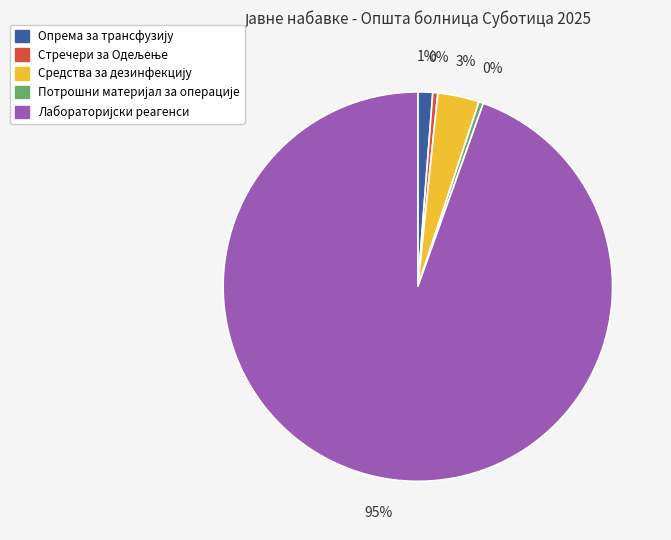

To the nearest percent, what is the average slice percentage?

20%